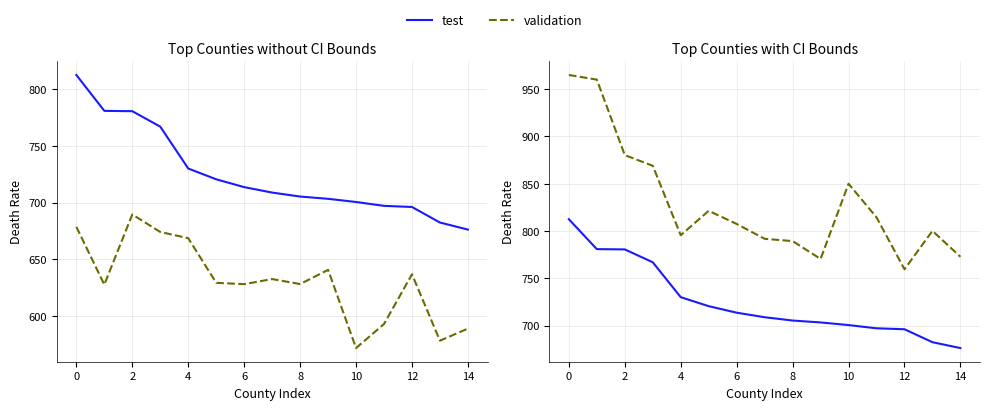

Which category has the lowest value across all series?

14